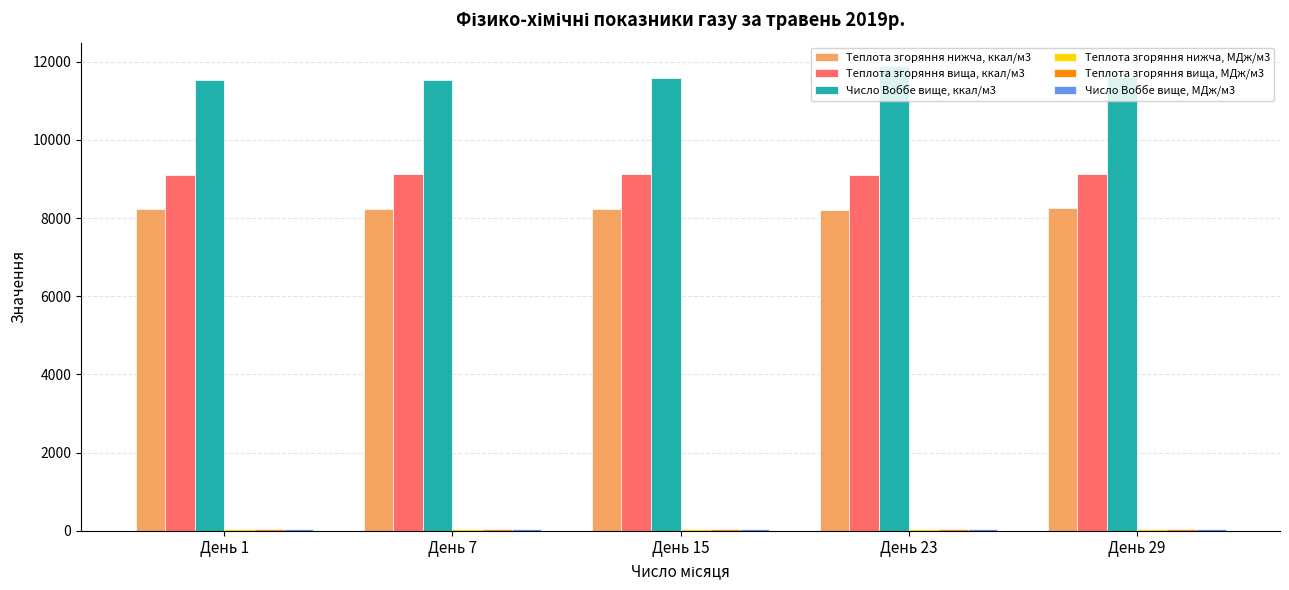

Does the chart contain stacked bars?

No